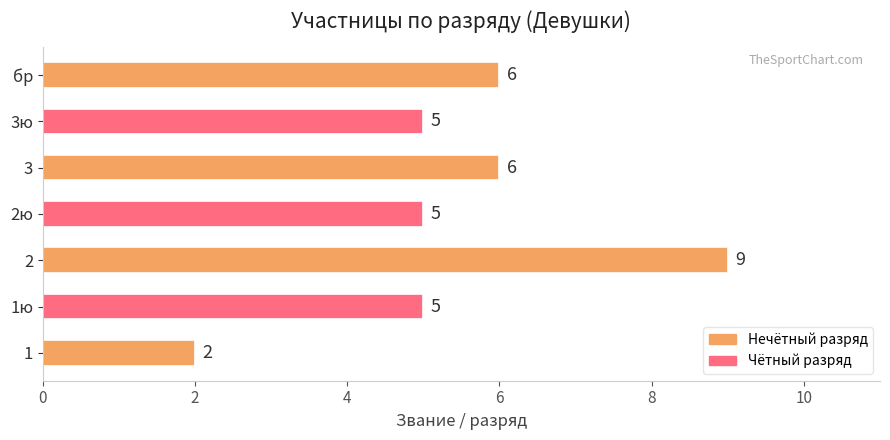

What is the maximum value shown in the chart?

9